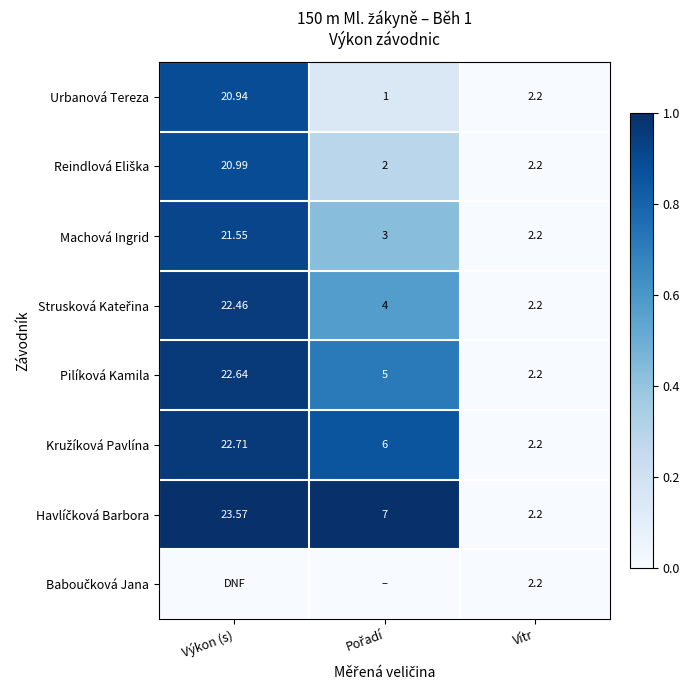

At which label does Urbanová Tereza first exceed 2?

Výkon (s)